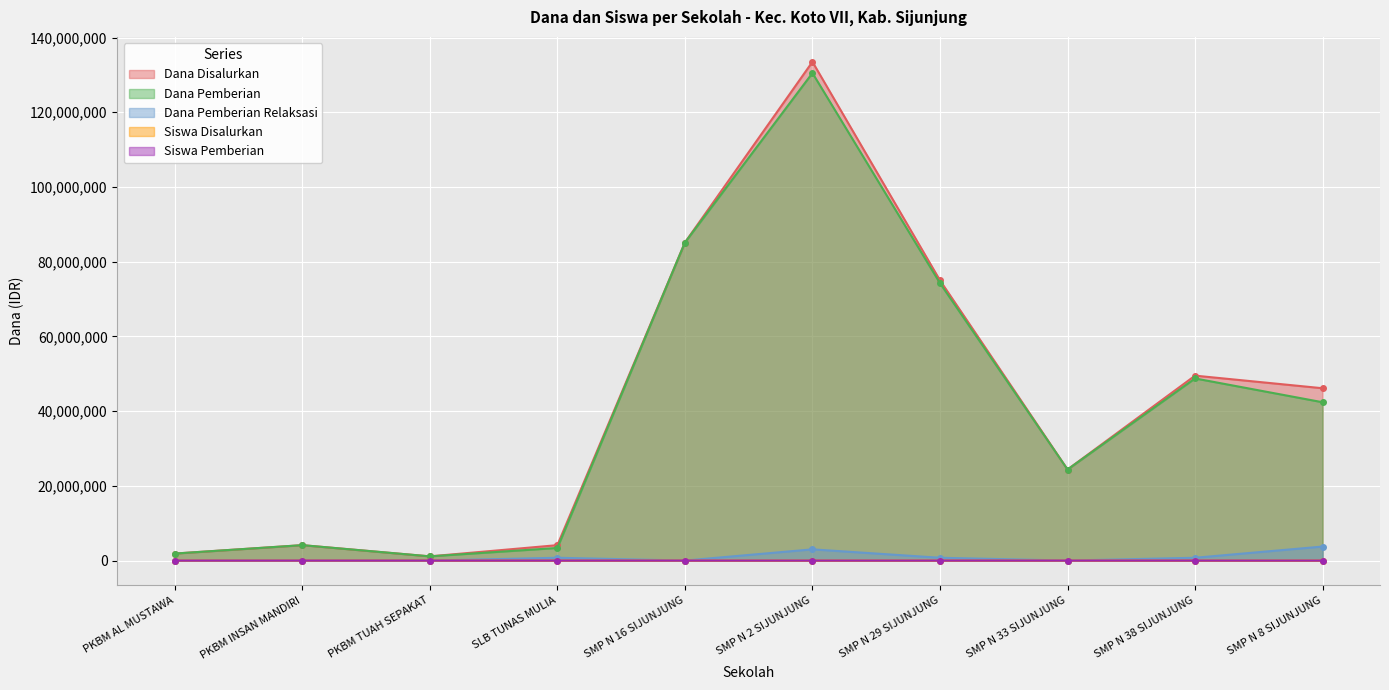

True or false: Siswa Disalurkan and Dana Disalurkan intersect in this chart.

False